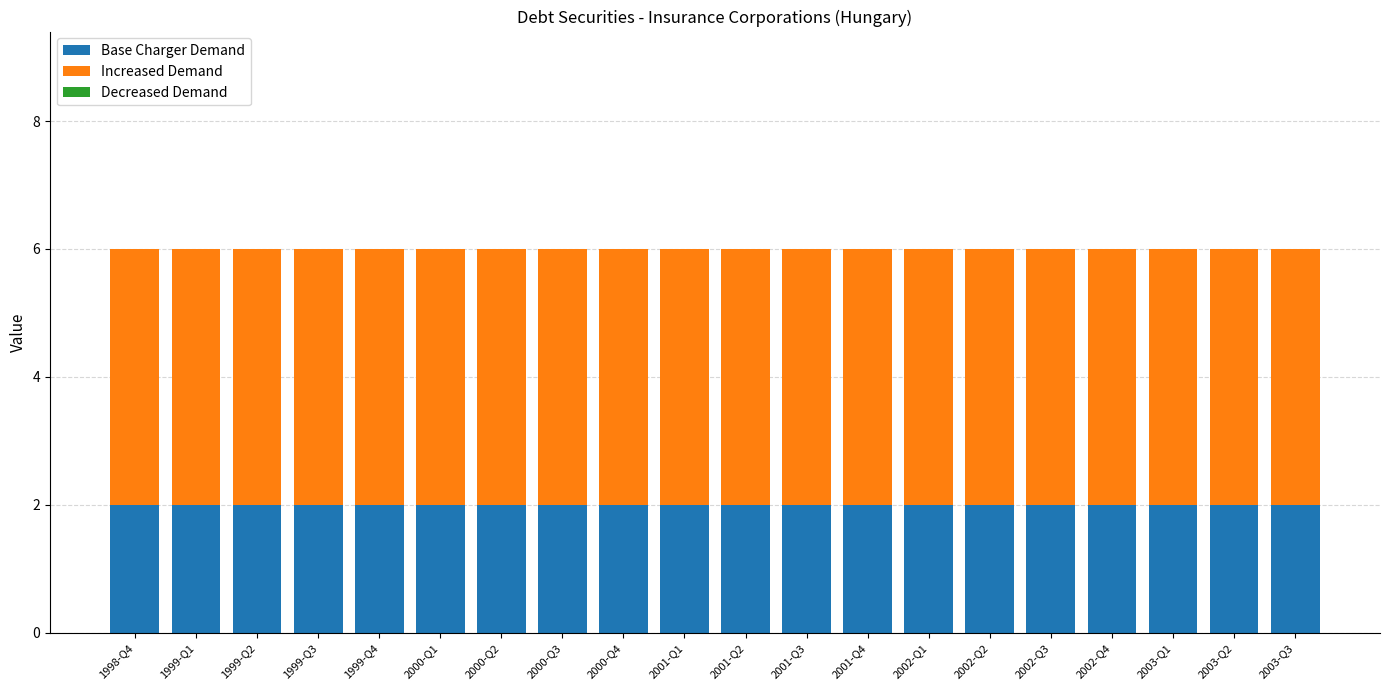

Are the bars grouped side by side (vs. stacked)?

No